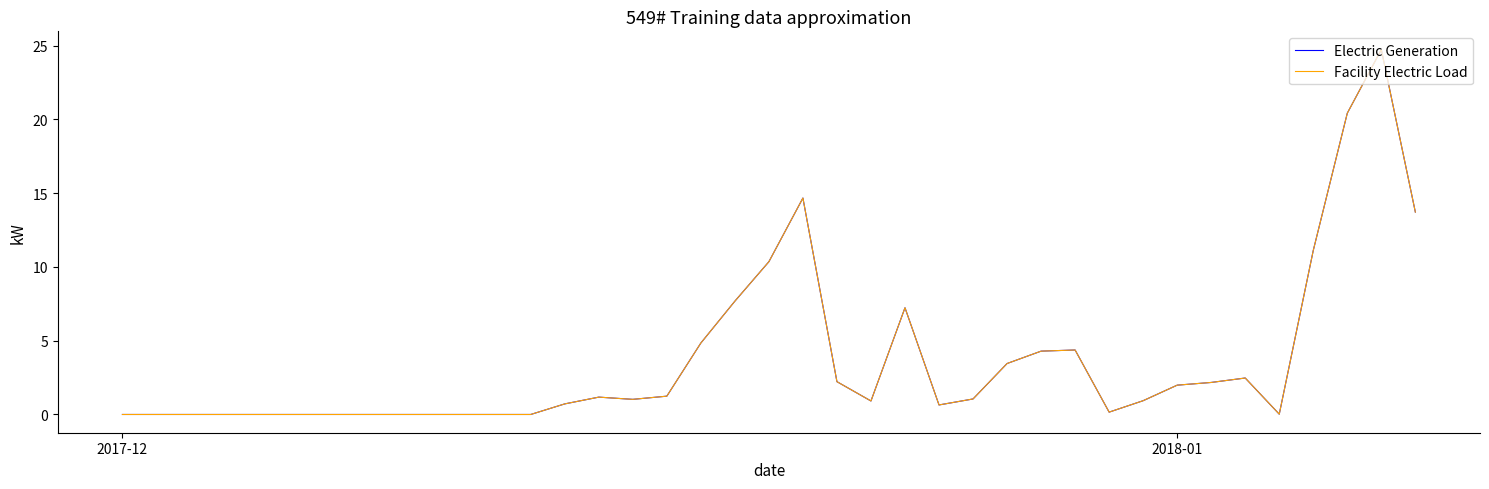

What is the difference between the maximum and minimum values in the Electric Generation series?

24.7